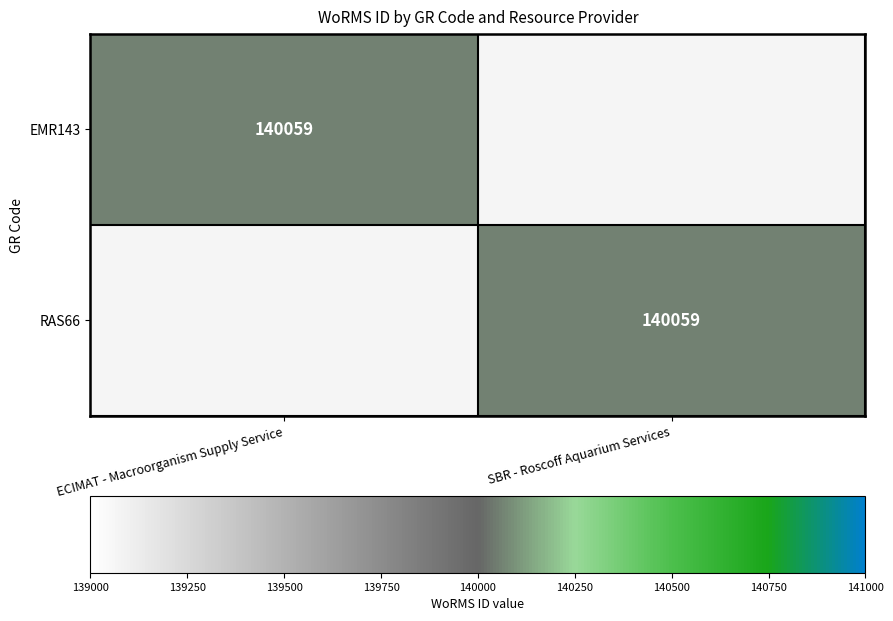

At which category is the sum across all series the highest?

ECIMAT - Macroorganism Supply Service